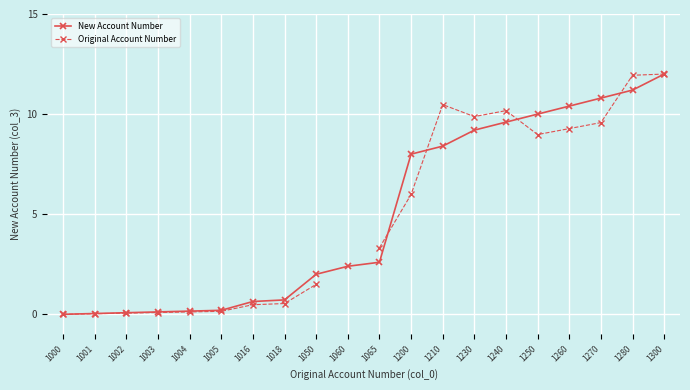

How many times do New Account Number and Original Account Number cross each other?

4